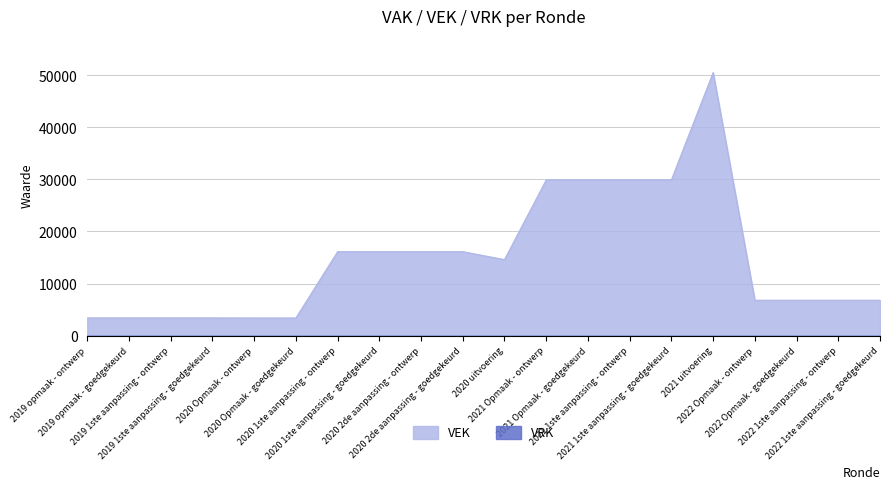

List the labels in order of value, smallest first.

2020 Opmaak - ontwerp, 2020 Opmaak - goedgekeurd, 2019 opmaak - ontwerp, 2019 opmaak - goedgekeurd, 2019 1ste aanpassing - ontwerp, 2019 1ste aanpassing - goedgekeurd, 2022 Opmaak - ontwerp, 2022 Opmaak - goedgekeurd, 2022 1ste aanpassing - ontwerp, 2022 1ste aanpassing - goedgekeurd, 2020 uitvoering, 2020 1ste aanpassing - ontwerp, 2020 1ste aanpassing - goedgekeurd, 2020 2de aanpassing - ontwerp, 2020 2de aanpassing - goedgekeurd, 2021 Opmaak - ontwerp, 2021 Opmaak - goedgekeurd, 2021 1ste aanpassing - ontwerp, 2021 1ste aanpassing - goedgekeurd, 2021 uitvoering